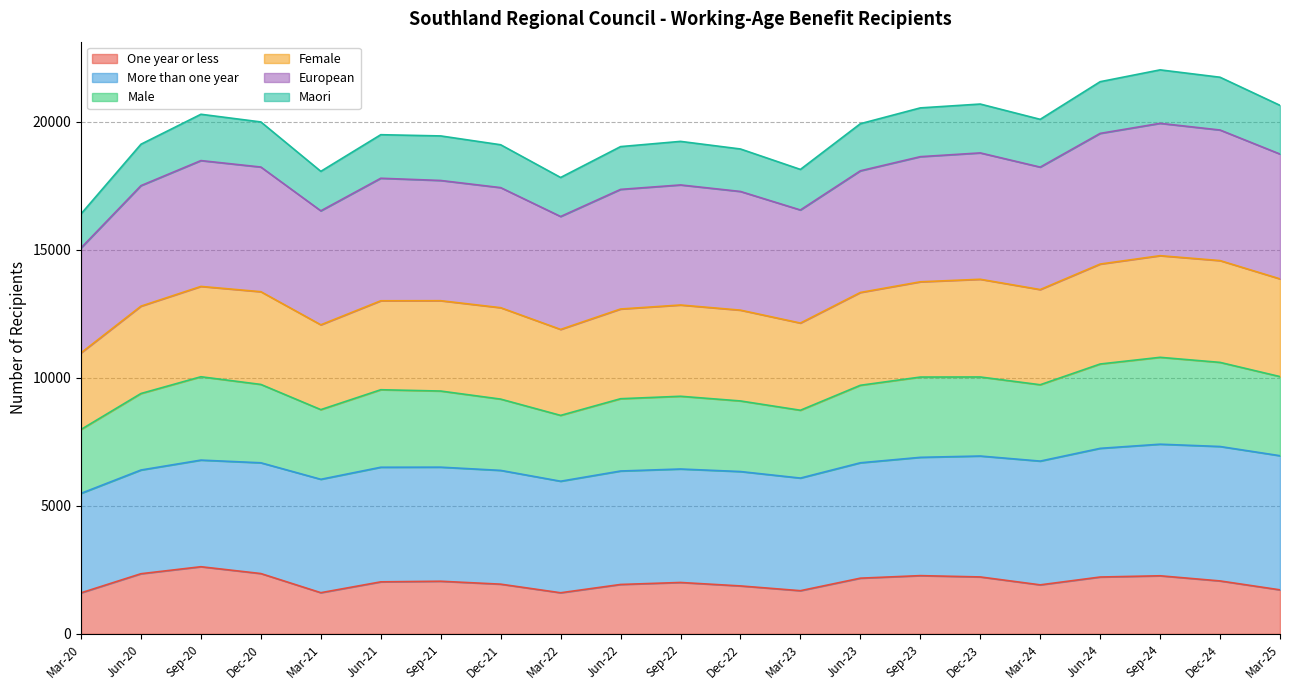

The value of One year or less at Mar-22 is 2801. True or false?

False